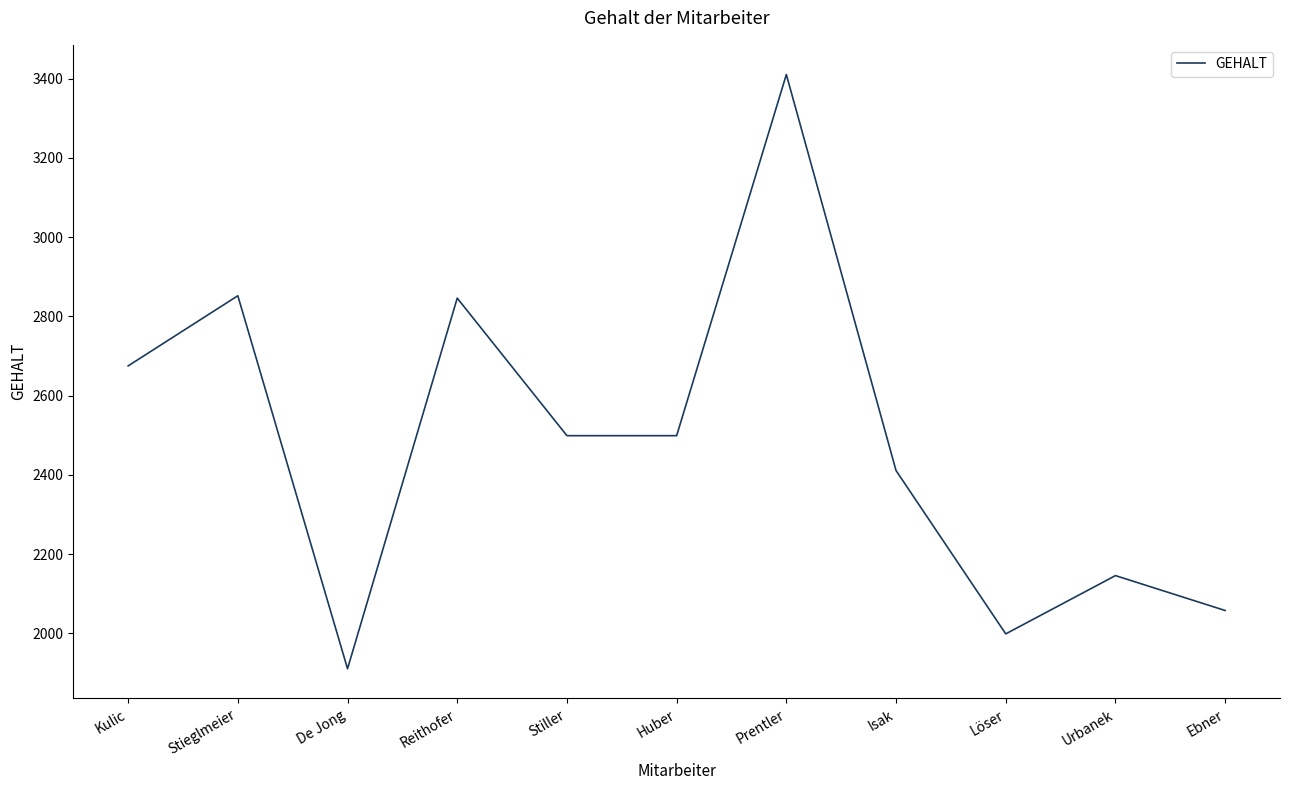

What is the ratio of the value at Isak to the value at Stieglmeier?

0.8